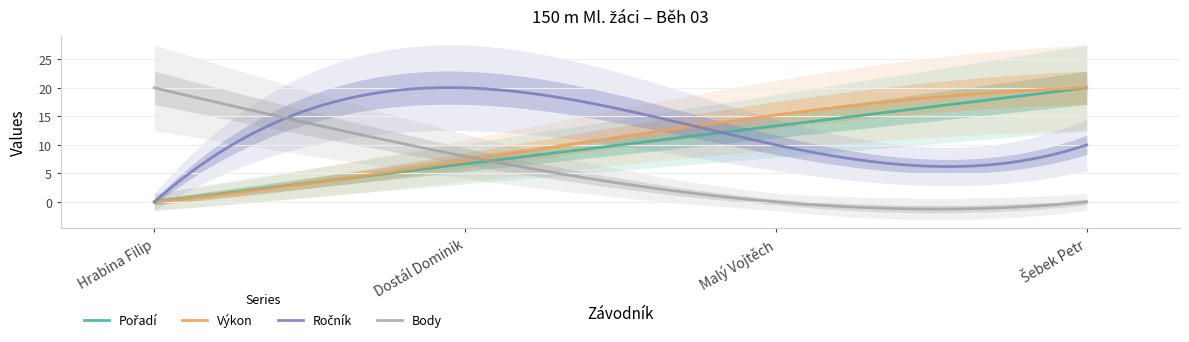

True or false: Pořadí has more than 1 points higher than both neighbors.

False